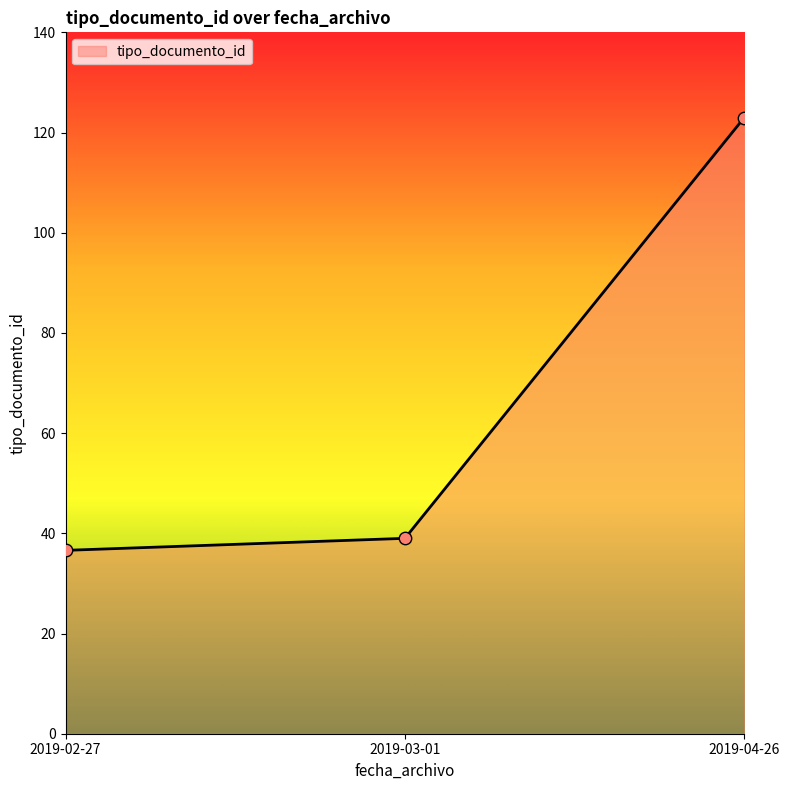

Which has a higher value, 2019-04-26 or 2019-02-27?

2019-04-26